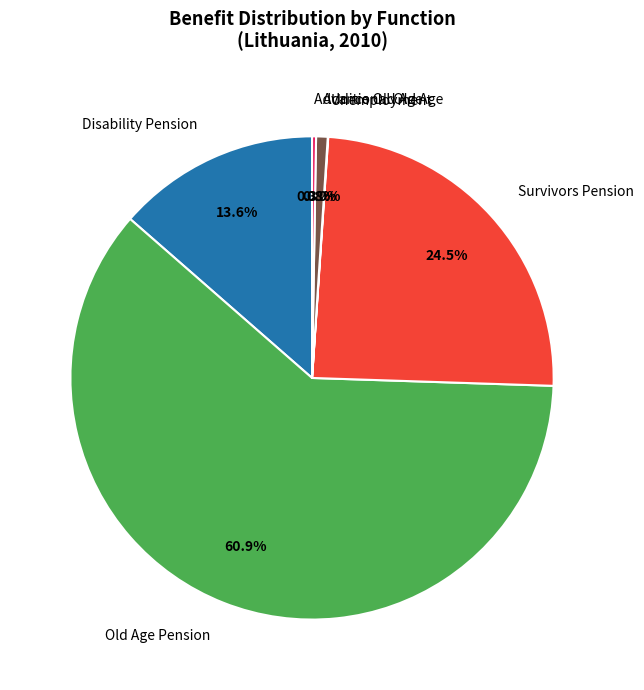

Which category has the biggest portion of the pie?

Old Age Pension